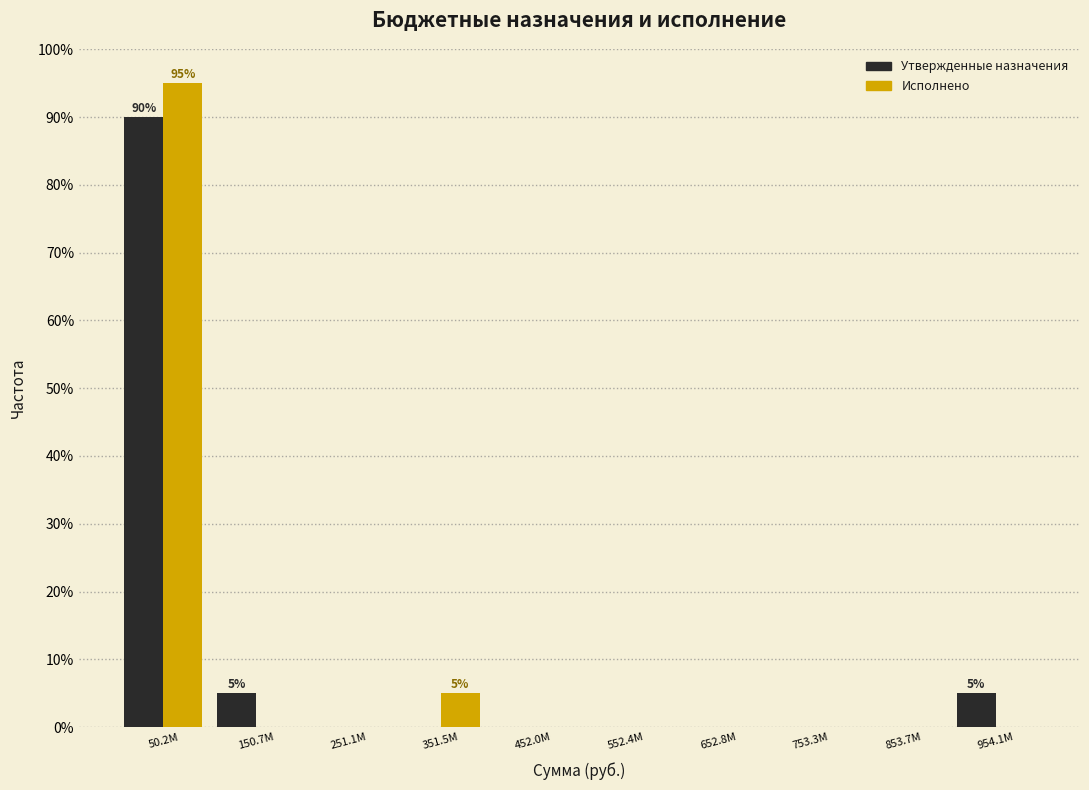

What is the maximum value shown in the chart?

95